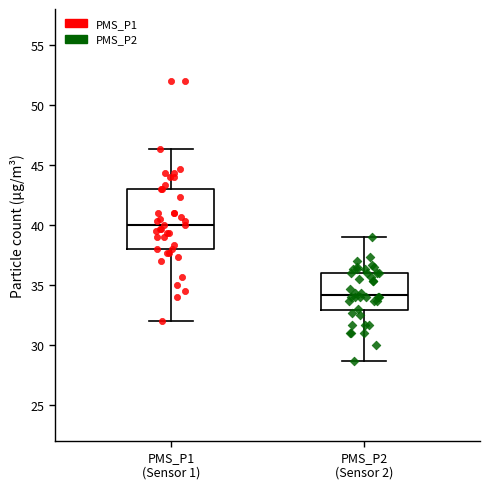

Where does the median line of the box for PMS_P1 (Sensor 1) sit on the y-axis? The values are not printed on the chart, so give them approximately, as read against the axis.

40.0